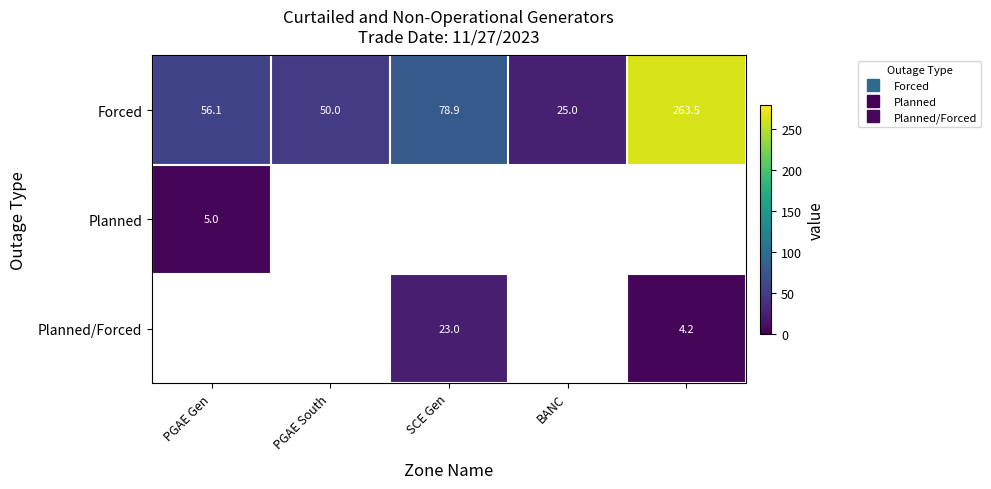

Is the value of Planned at PGAE South greater than the value of Forced at BANC?

No